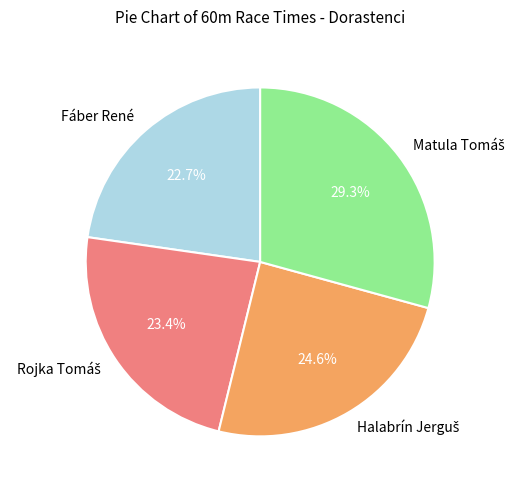

Count the number of slices in the pie.

4